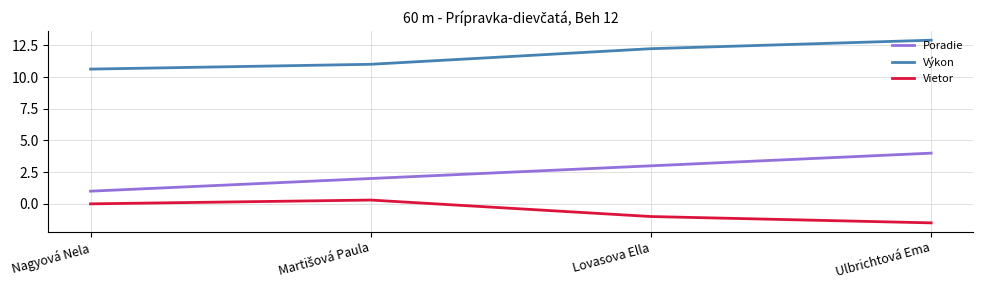

Rank the series by their maximum value, from highest to lowest.

Výkon, Poradie, Vietor